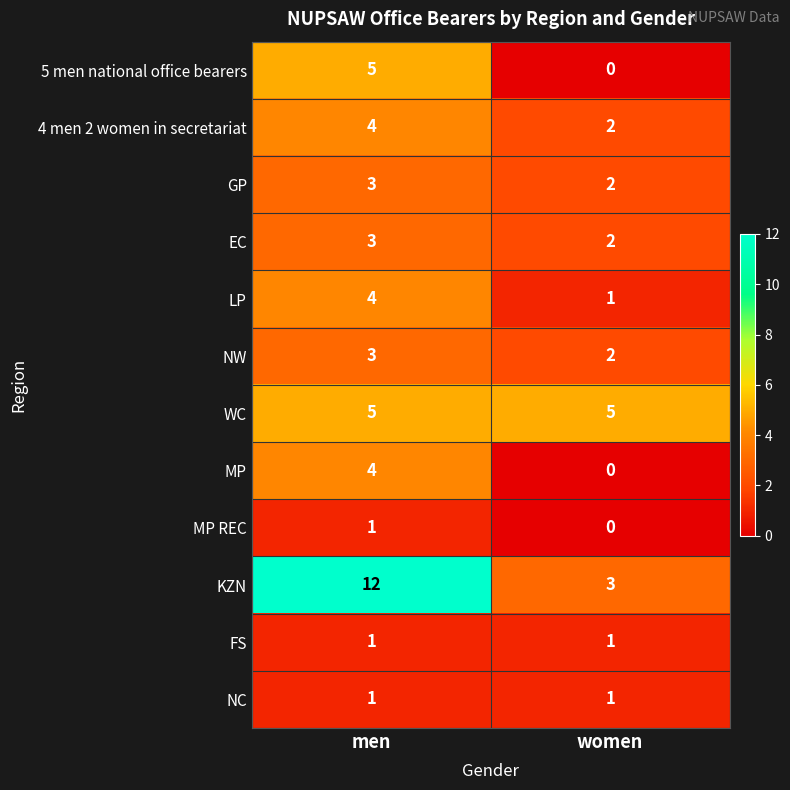

Rank the categories by 5 men national office bearers value from highest to lowest.

men, women